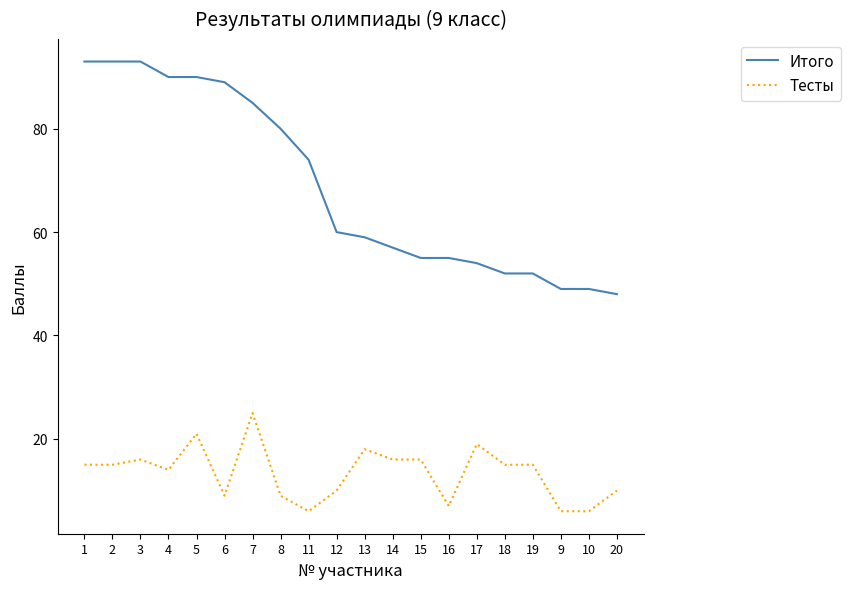

What is the minimum value for Итого?

48